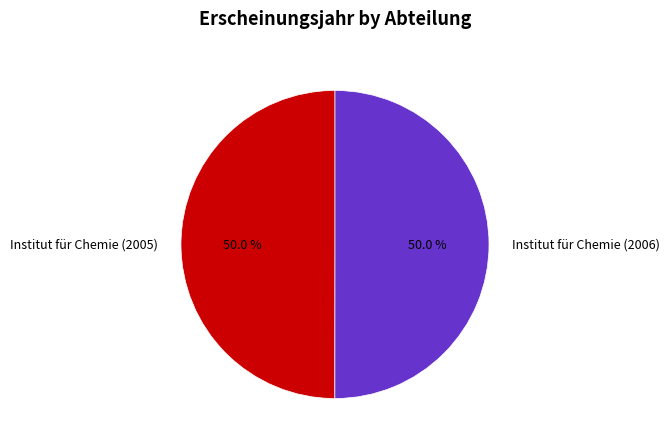

Count the number of slices in the pie.

2